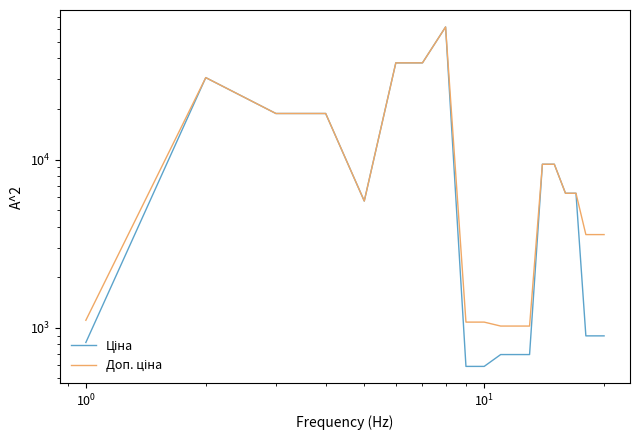

What are all the series names shown in the legend?

Ціна, Доп. ціна